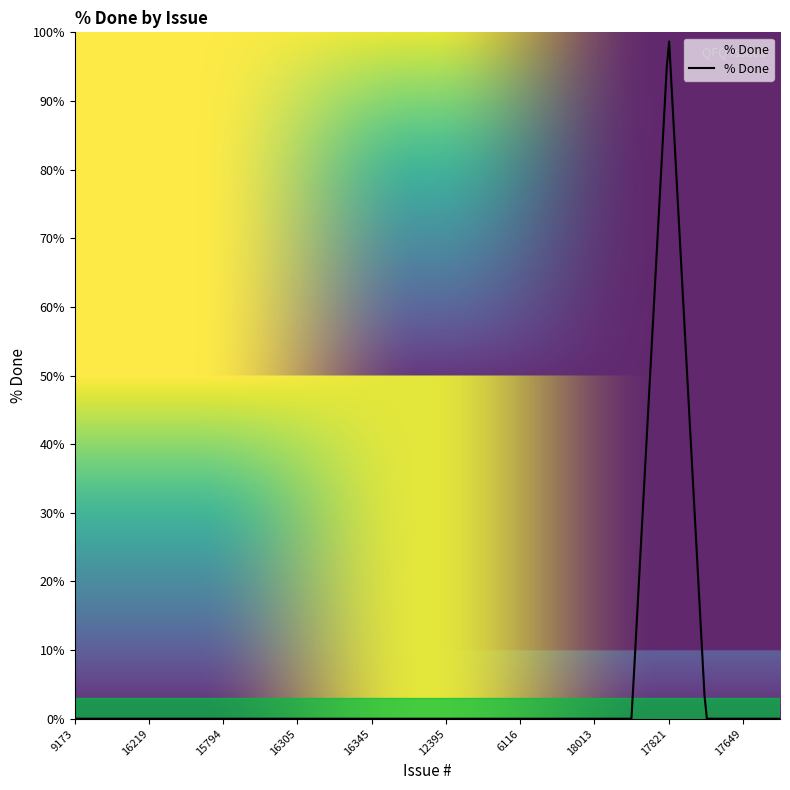

What is the difference between the maximum and minimum values?

98.7